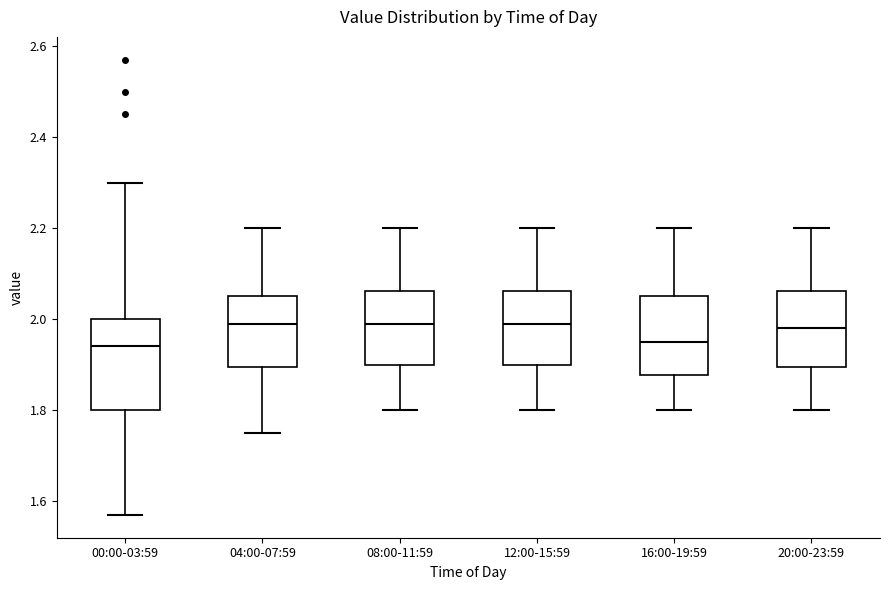

Comparing the boxes themselves (not the whiskers), which one is the tallest?

00:00-03:59